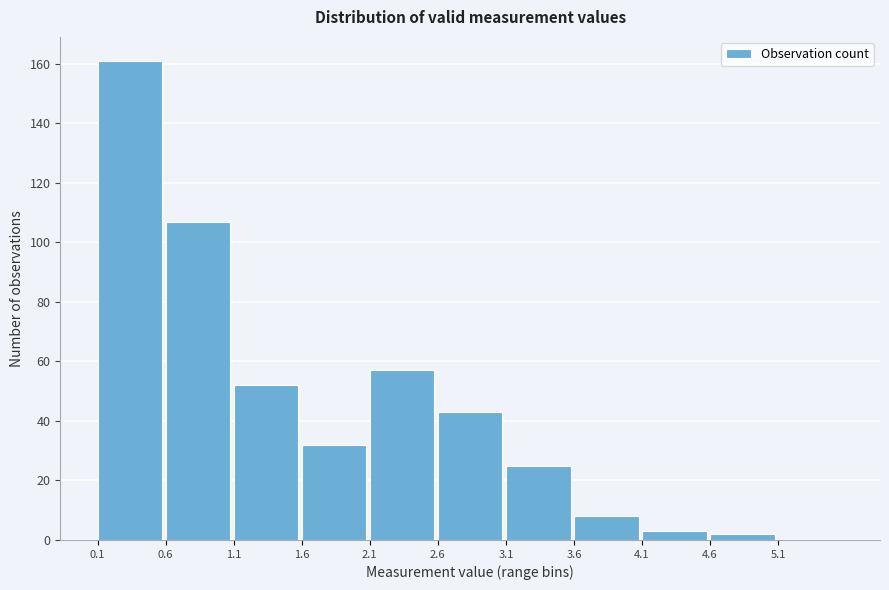

Reading left to right, list every bar in this chart as the range it spans on the x-axis followed by its height. The values are not printed on the chart, so give them approximately, as read against the axis.

0.1 to 0.6: 162
0.6 to 1.1: 108
1.1 to 1.6: 52
1.6 to 2.1: 32
2.1 to 2.6: 58
2.6 to 3.1: 44
3.1 to 3.6: 26
3.6 to 4.1: 8
4.1 to 4.6: 4
4.6 to 5.1: 2
5.1 to 5.6: 0